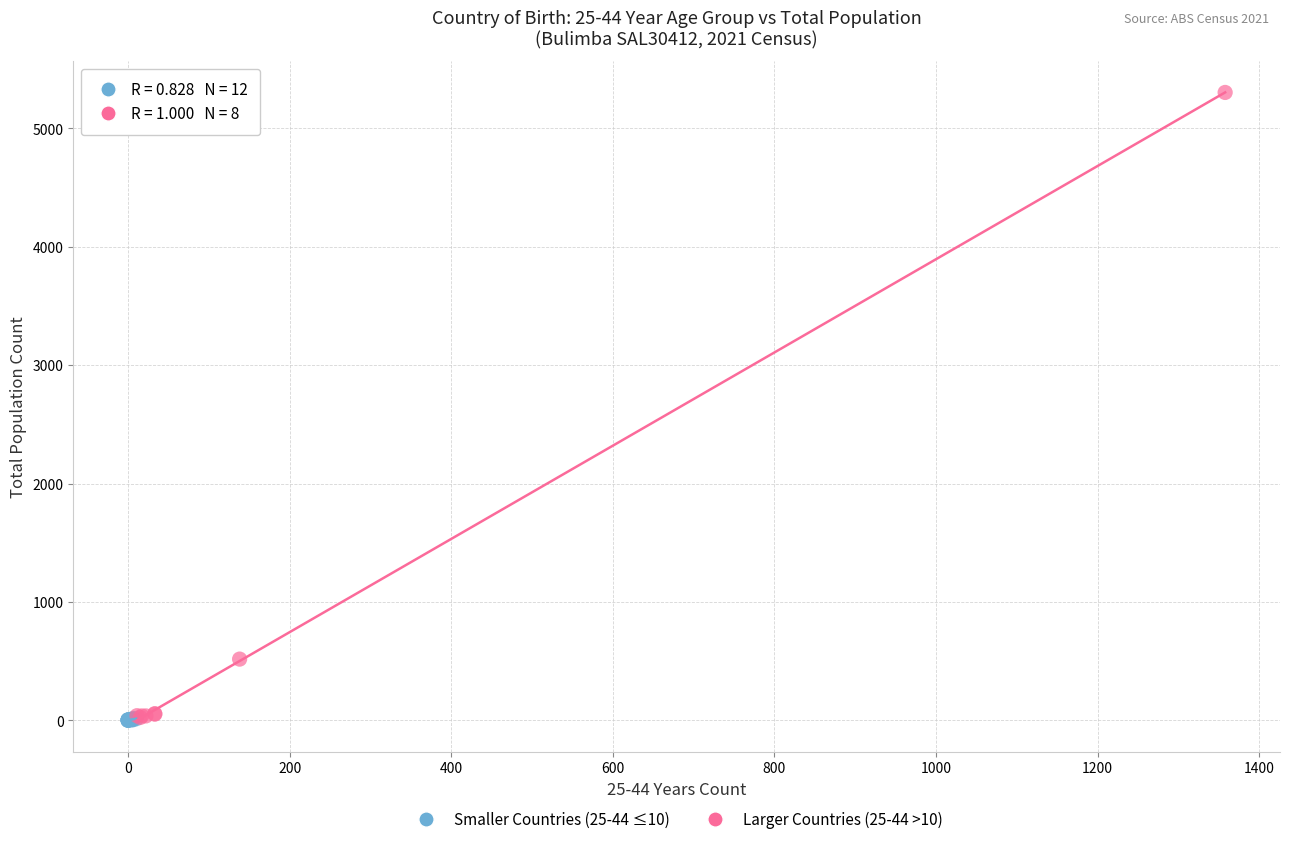

Which series has the largest Y range (max minus min)?

Larger Countries (25-44 >10)